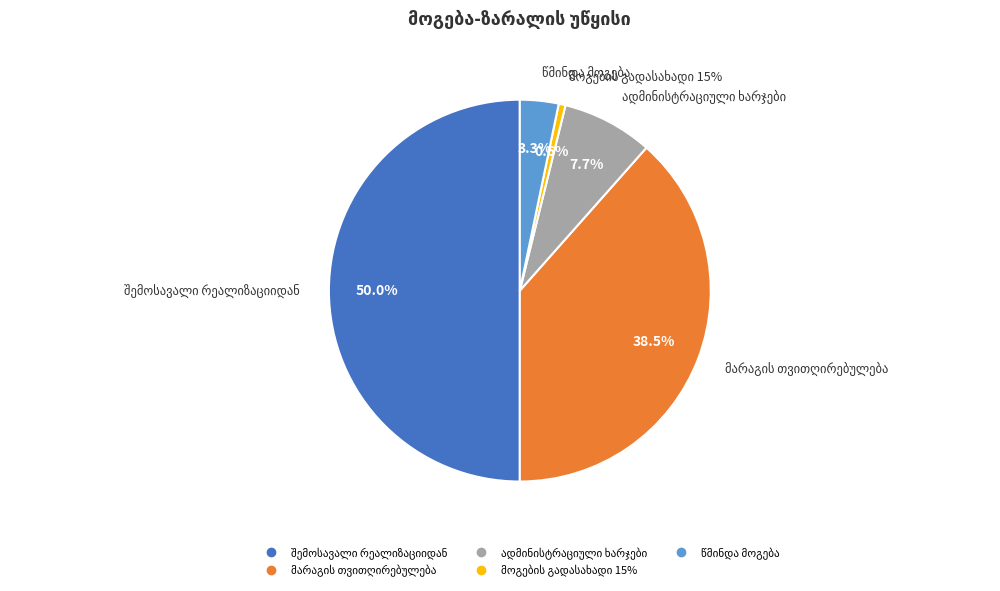

Is ადმინისტრაციული ხარჯები the majority of the pie?

No